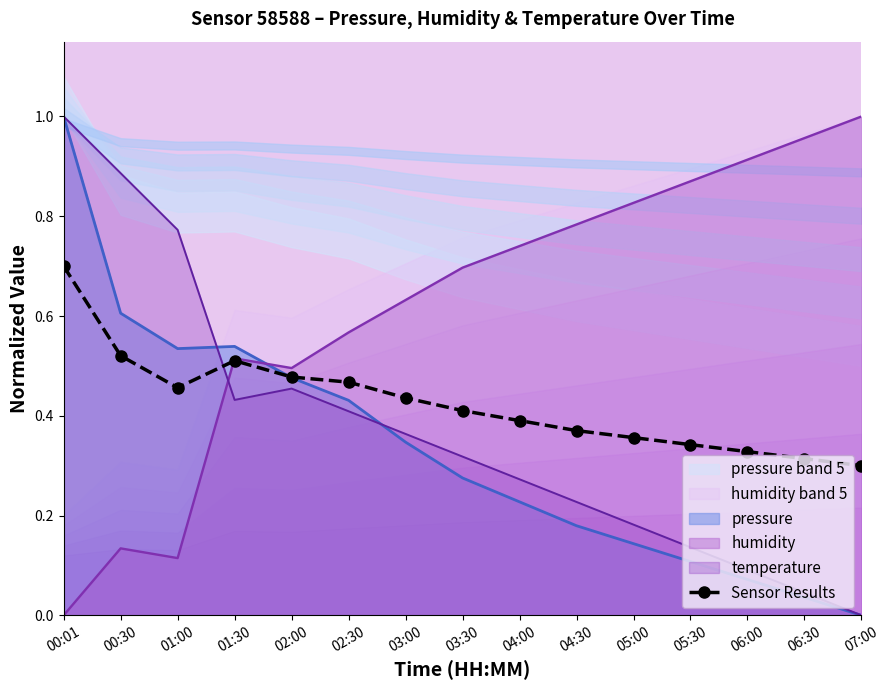

Rank the categories by value from highest to lowest.

00:01, 00:30, 01:30, 02:00, 02:30, 01:00, 03:00, 03:30, 04:00, 04:30, 05:00, 05:30, 06:00, 06:30, 07:00